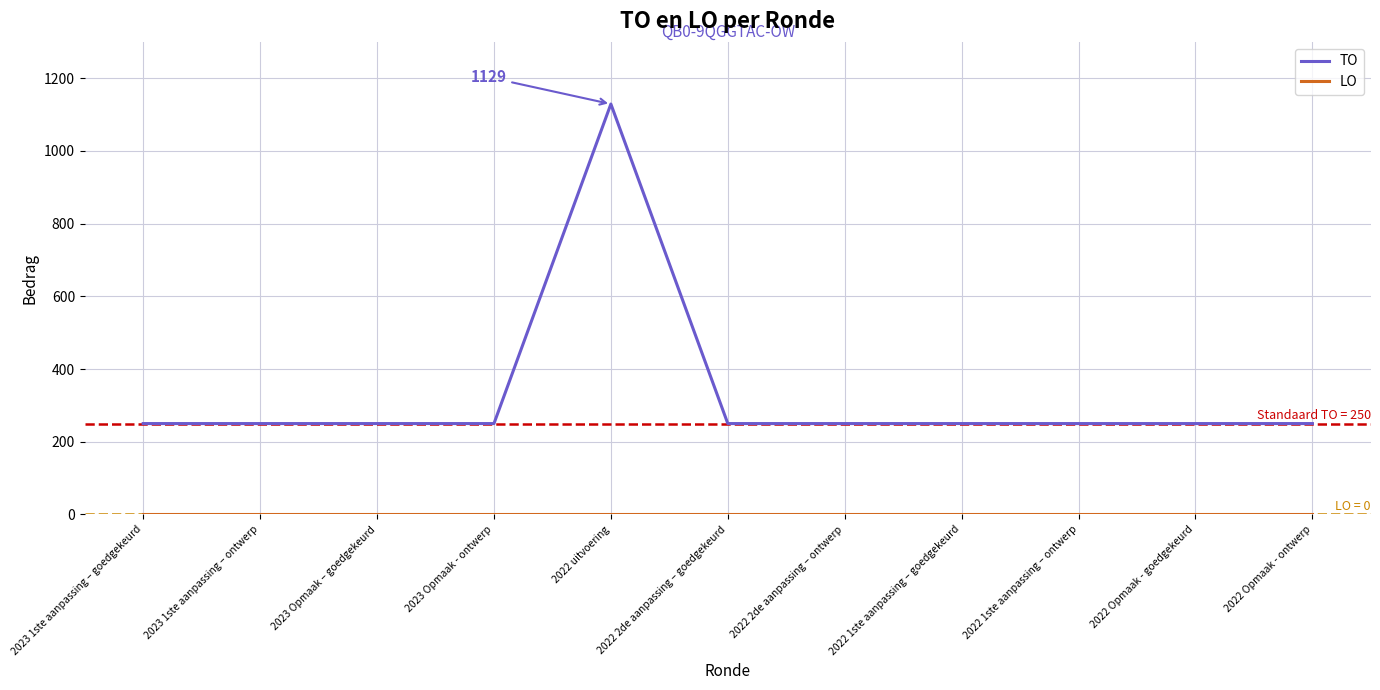

The value of TO at 2022 1ste aanpassing – ontwerp is 250. True or false?

True